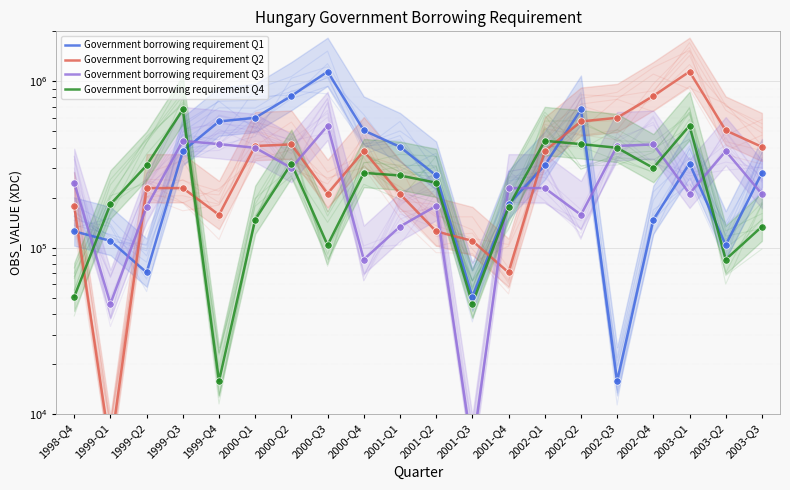

What are all the series names shown in the legend?

Government borrowing requirement Q1, Government borrowing requirement Q2, Government borrowing requirement Q3, Government borrowing requirement Q4